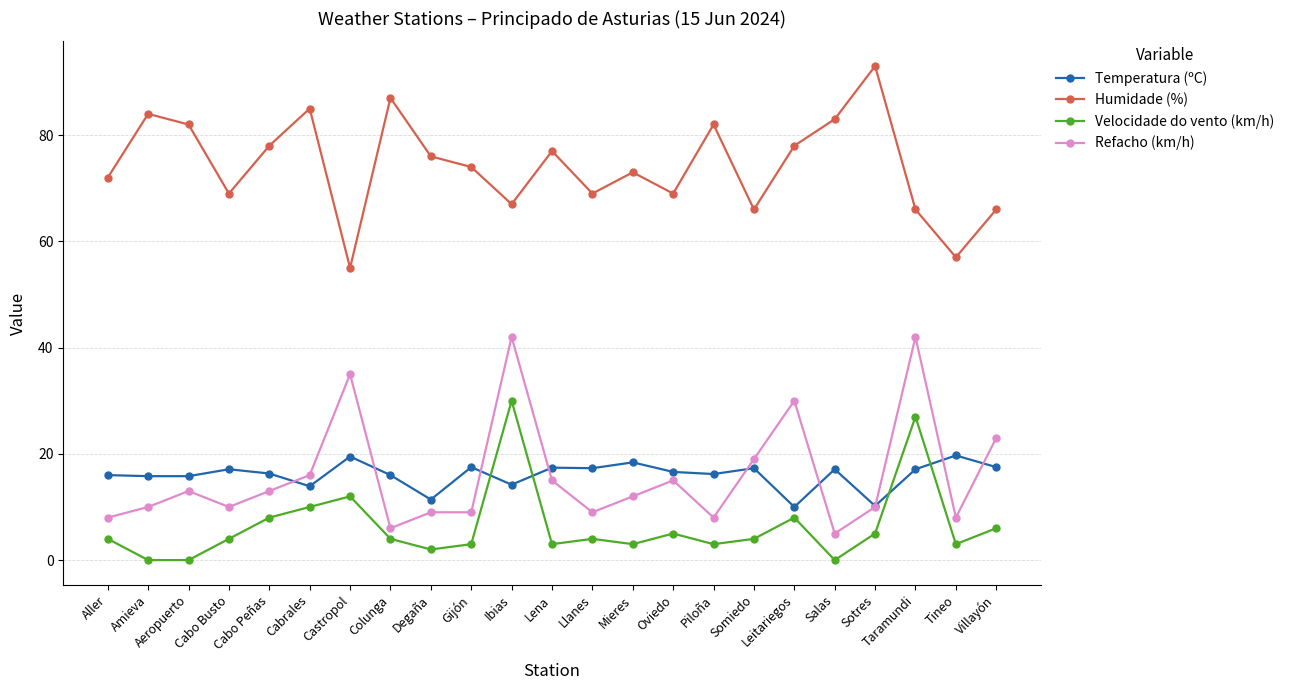

What is the label of the 23rd point from the left?

Villayón